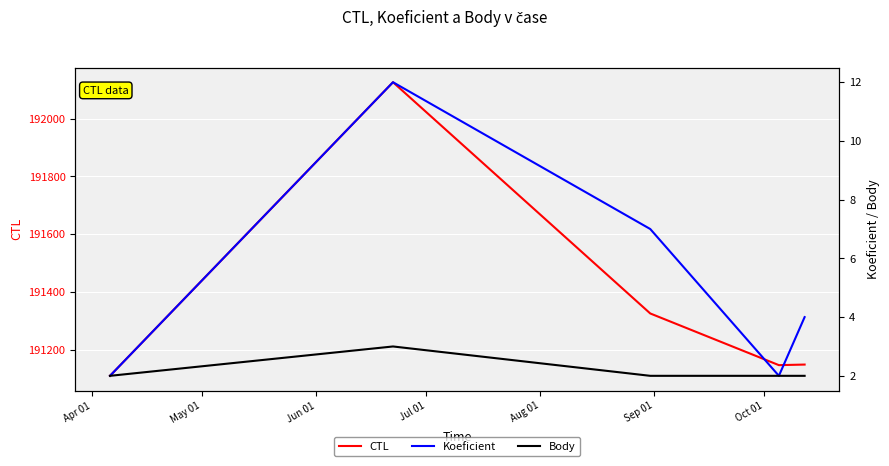

What is the highest value of the CTL series?

192126